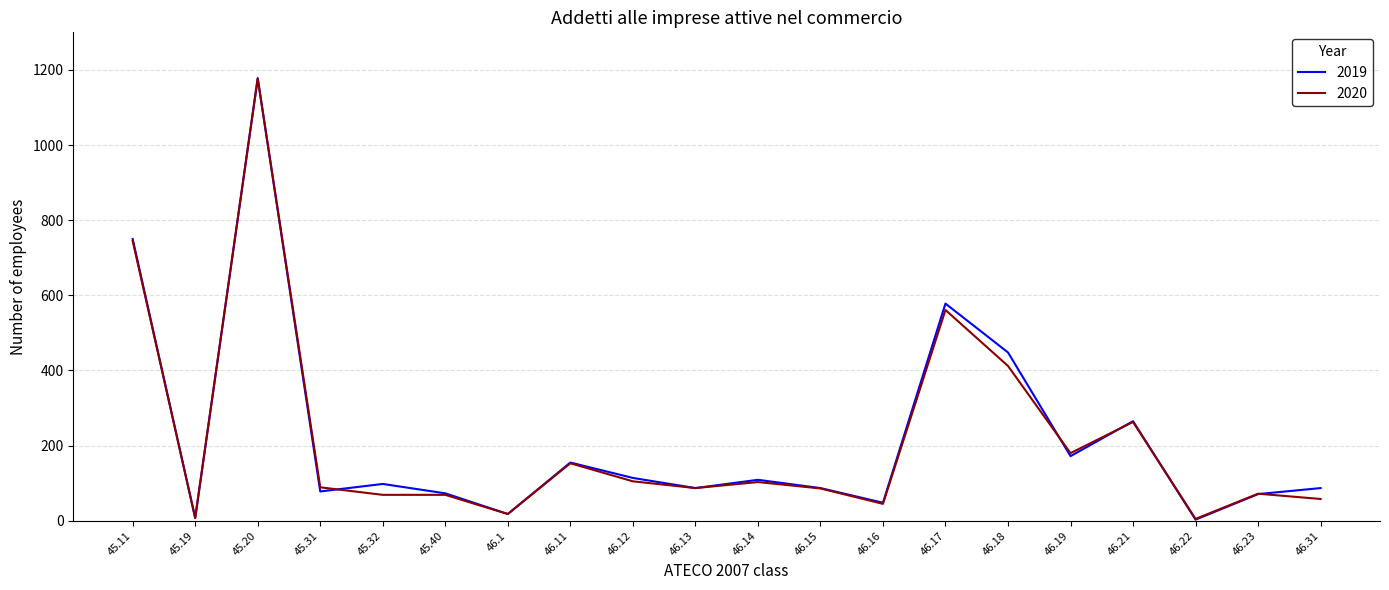

Is it true that 2020 equals 412 at 46.18?

True